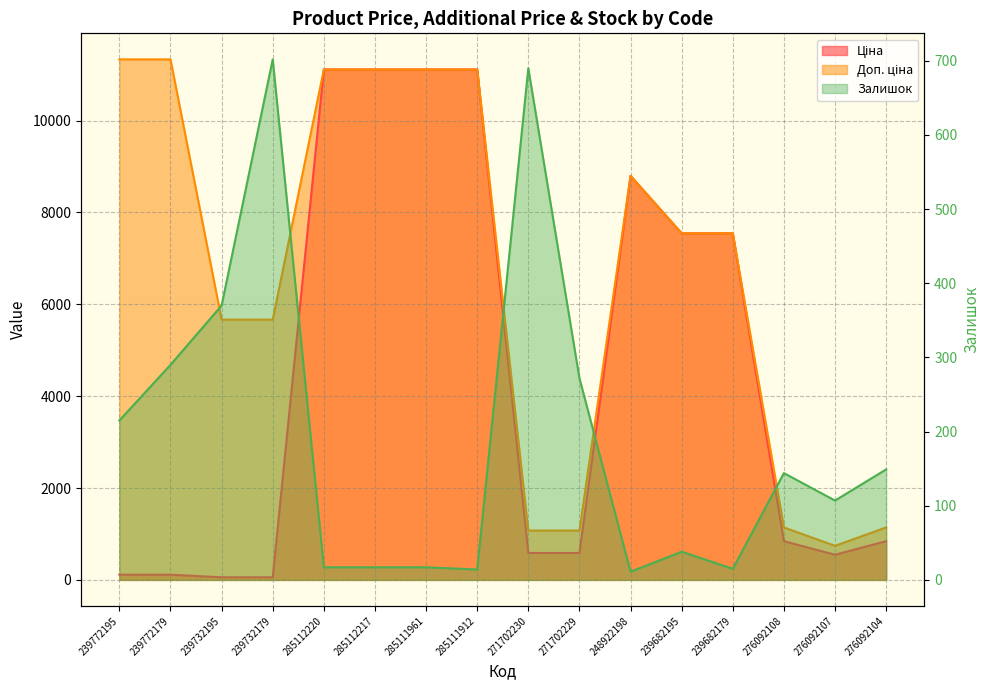

How many interior local valleys does the Залишок series have?

4